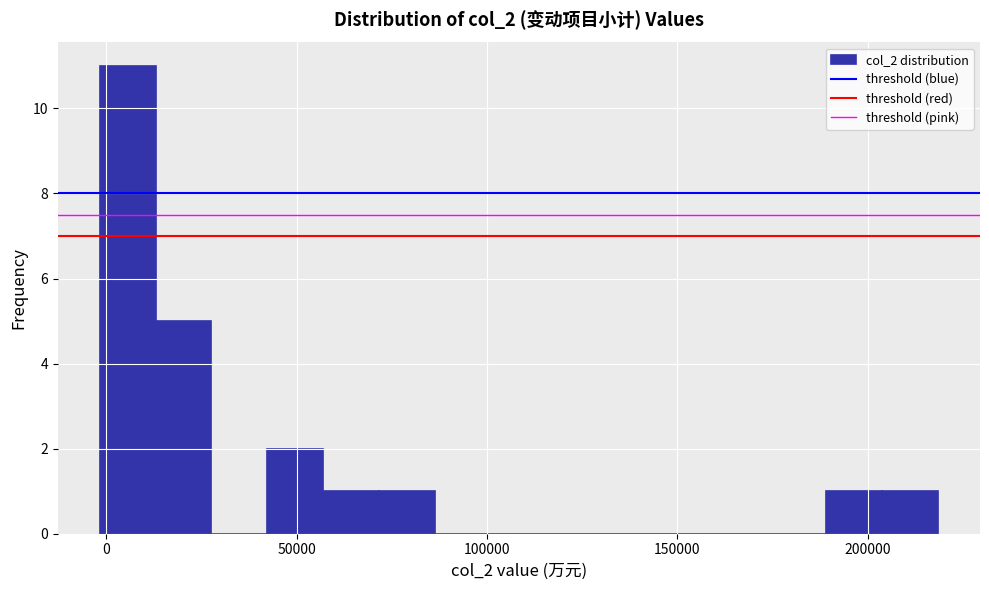

Around what value on the x-axis is the tallest bar? Give the approximate position of its centre, as read against the axis.

5000